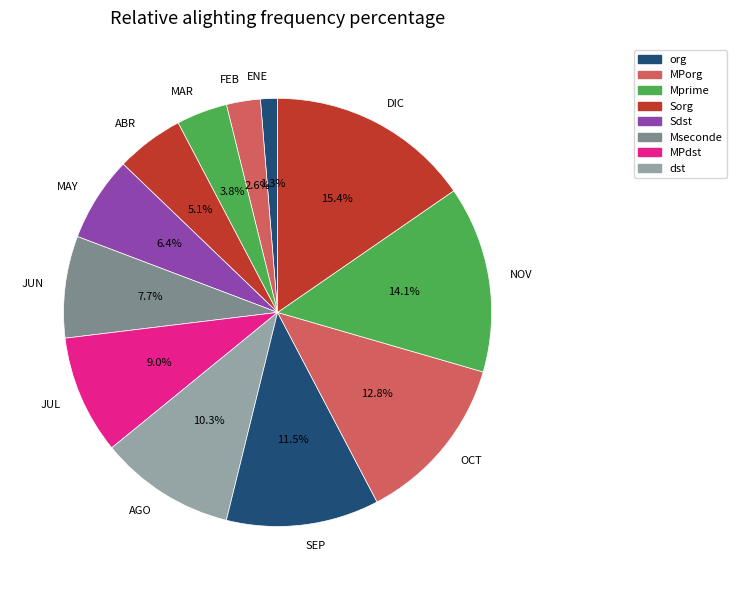

Is it true that ABR is 18% of the pie?

False